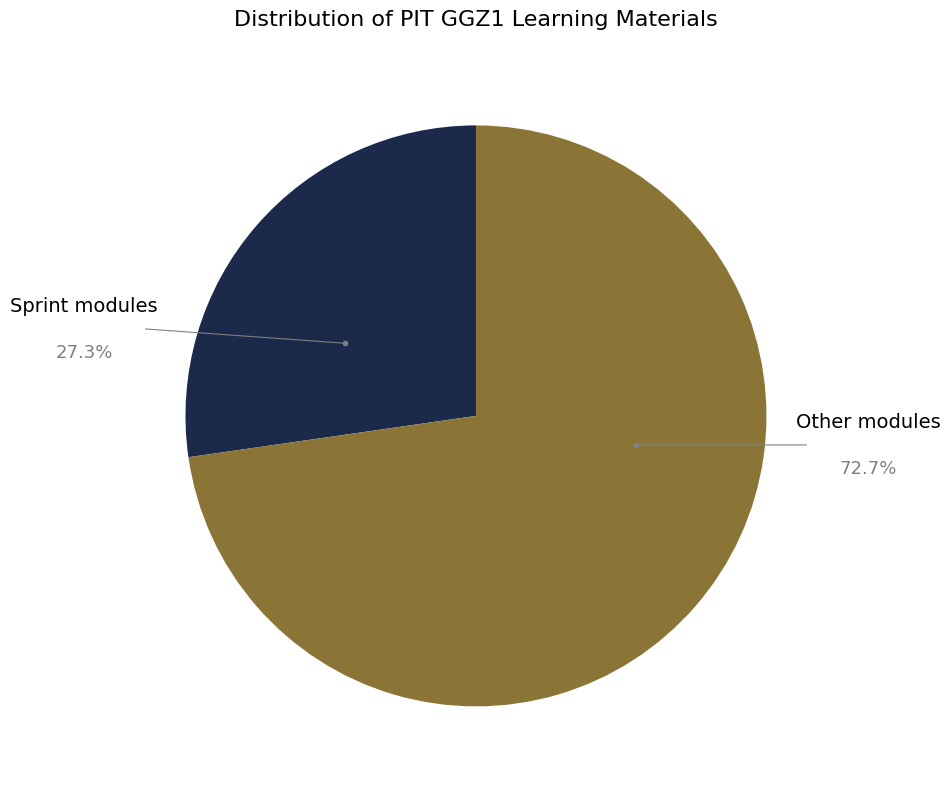

Rank the categories by value from lowest to highest.

Sprint modules, Other modules